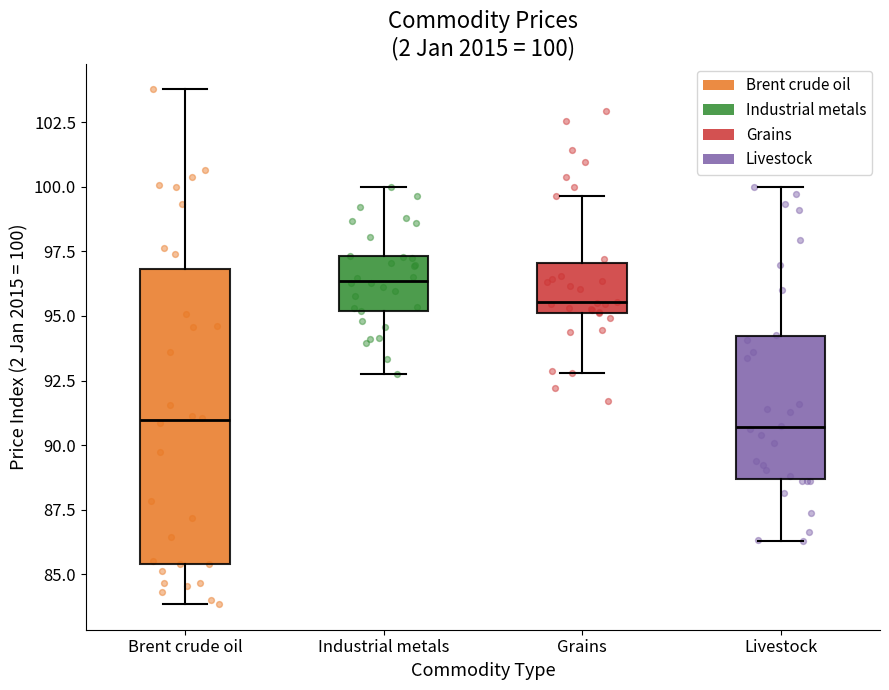

Which box's median line is the highest?

Industrial metals